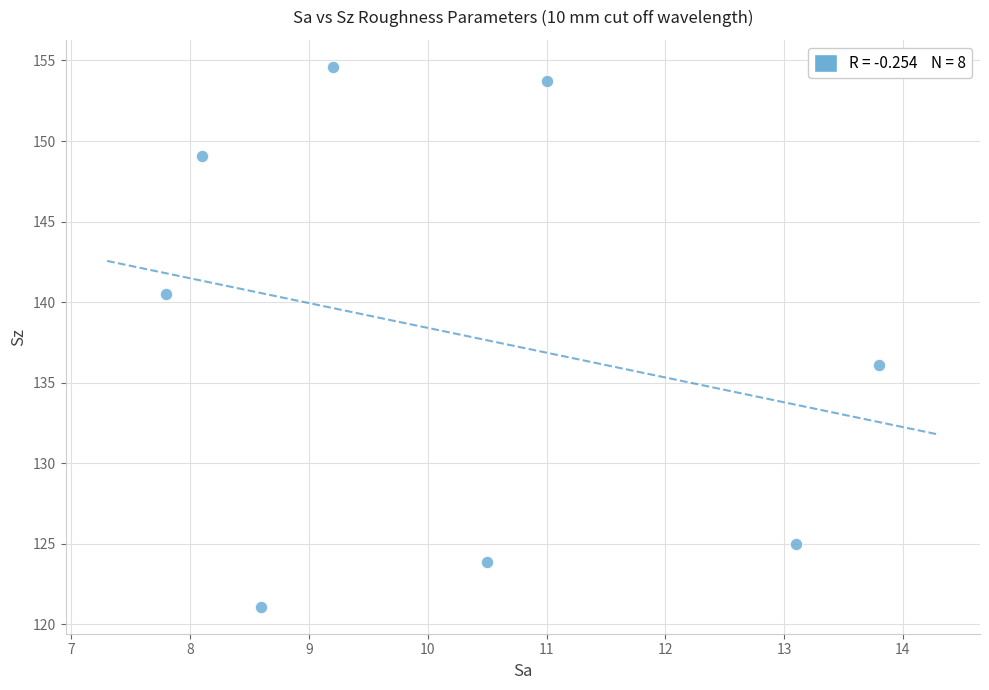

What is the range of Y values (max minus min)?

33.5